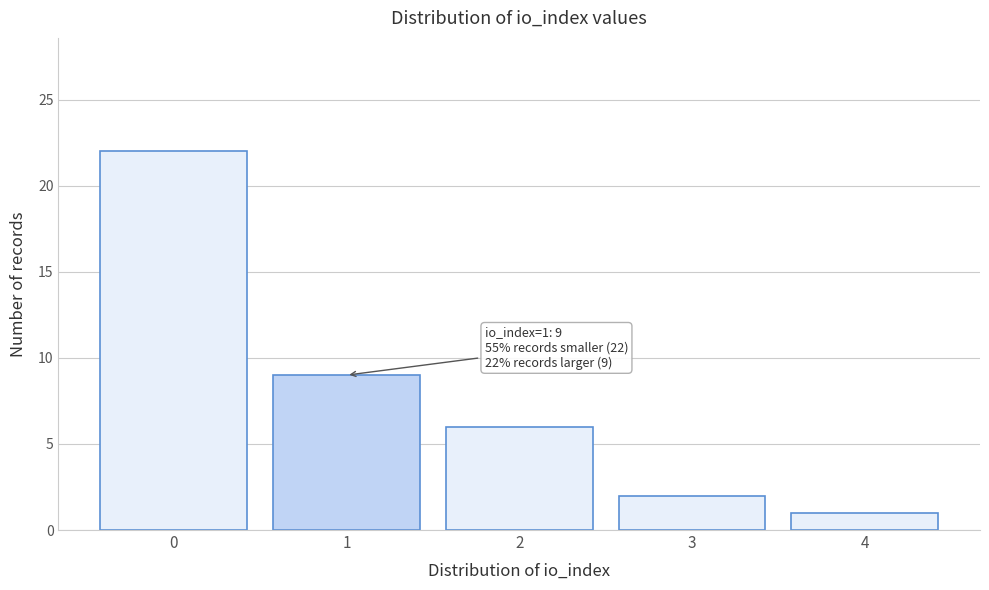

Reading left to right, extract all data points from this chart.

22	9	6	2	1